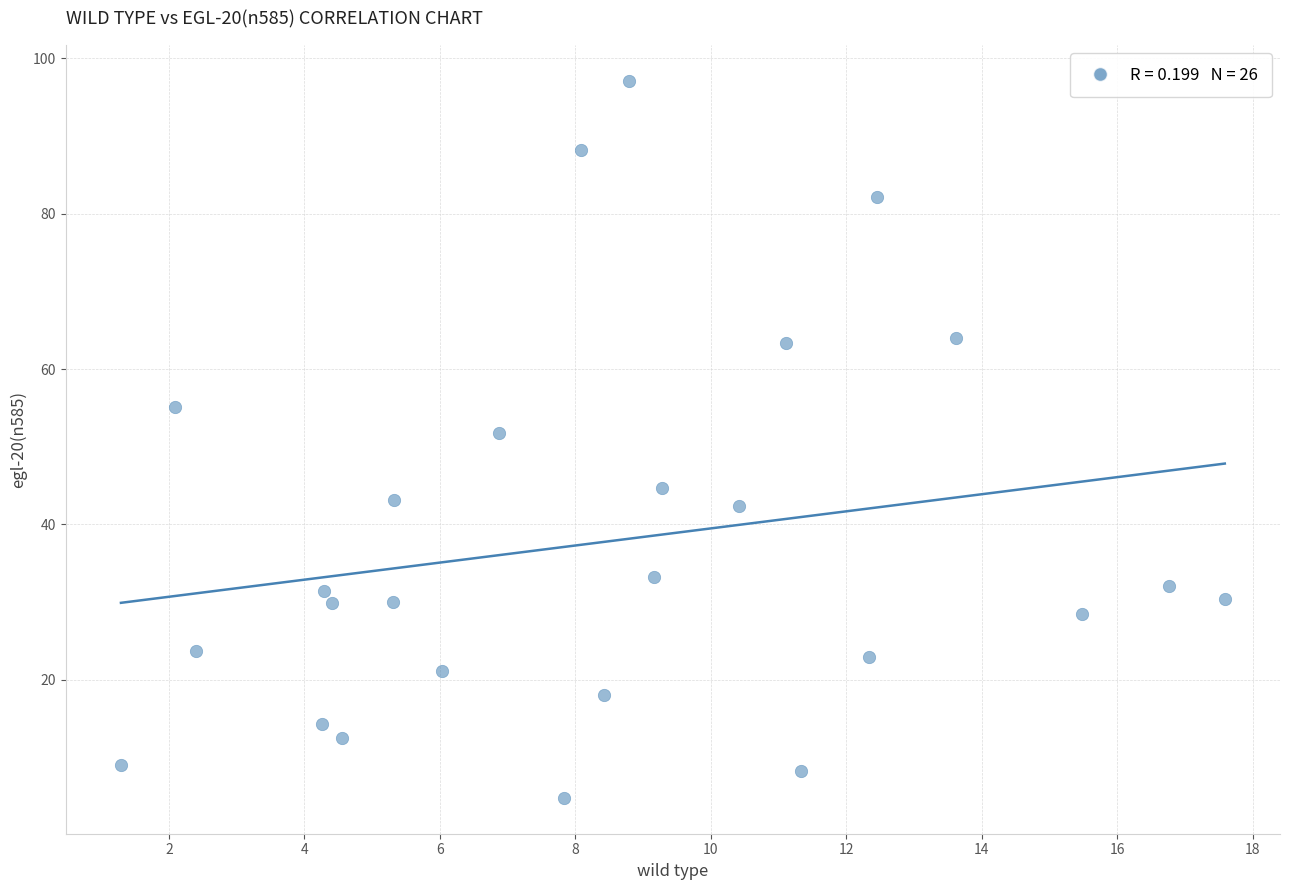

What Y value in the scatter plot is closest to 50?

51.8